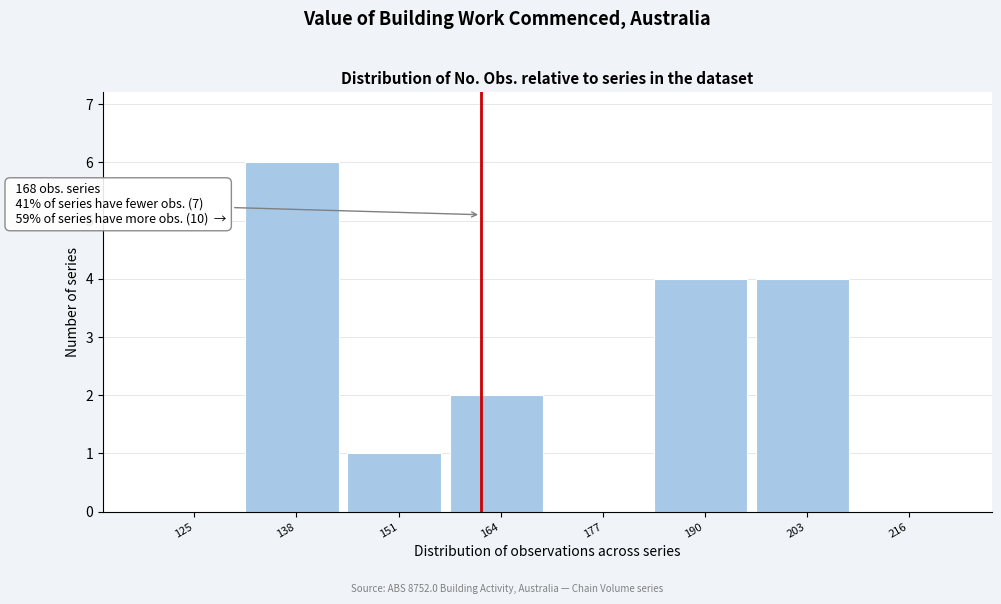

Reading left to right, list all the values displayed in this chart.

125=0	138=6	151=1	164=2	177=0	190=4	203=4	216=0